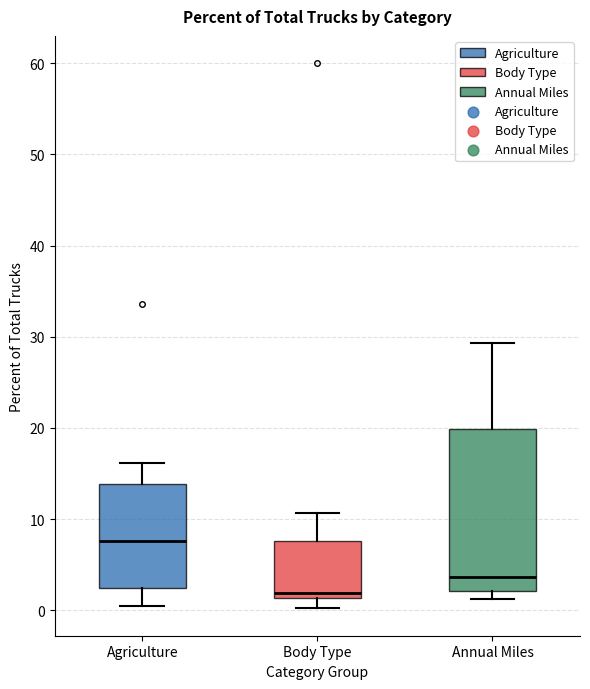

Comparing the boxes themselves (not the whiskers), which one is the tallest?

Annual Miles